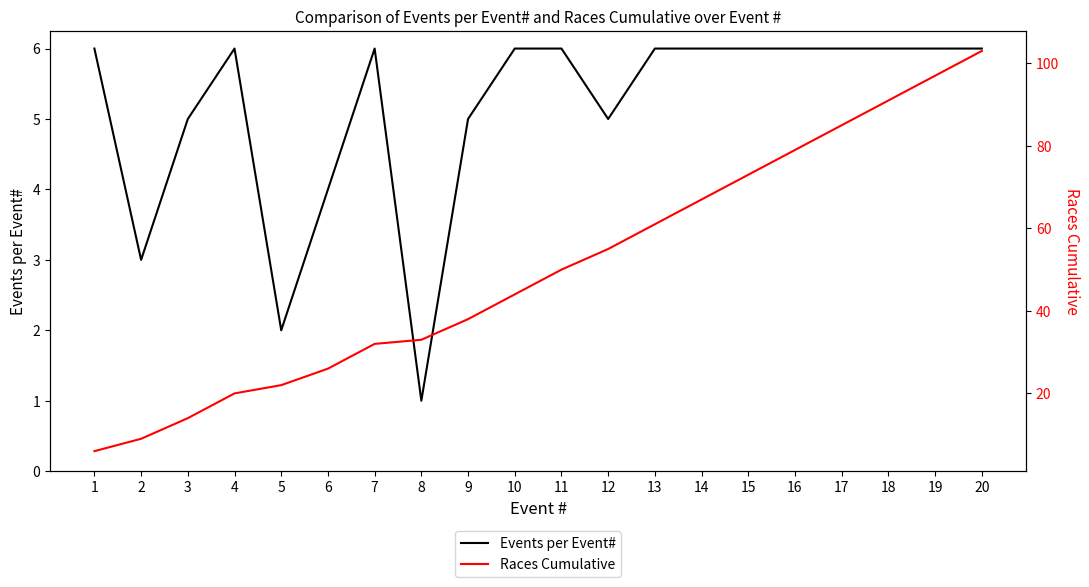

What is the approximate value of Events per Event# at 3?

5